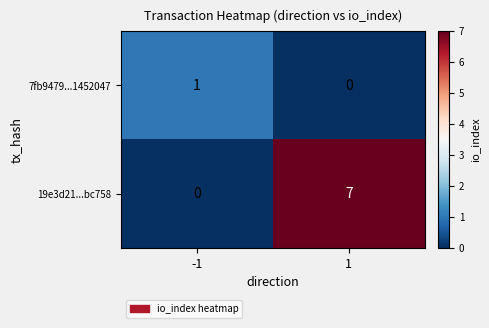

Rank the categories by 19e3d21...bc758 value from highest to lowest.

1, -1